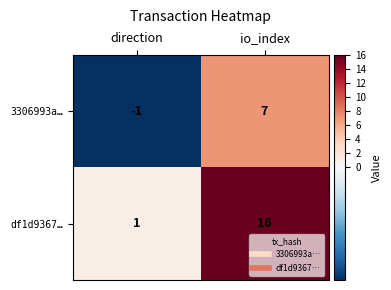

Is it true that df1d9367… equals 1 at direction?

True